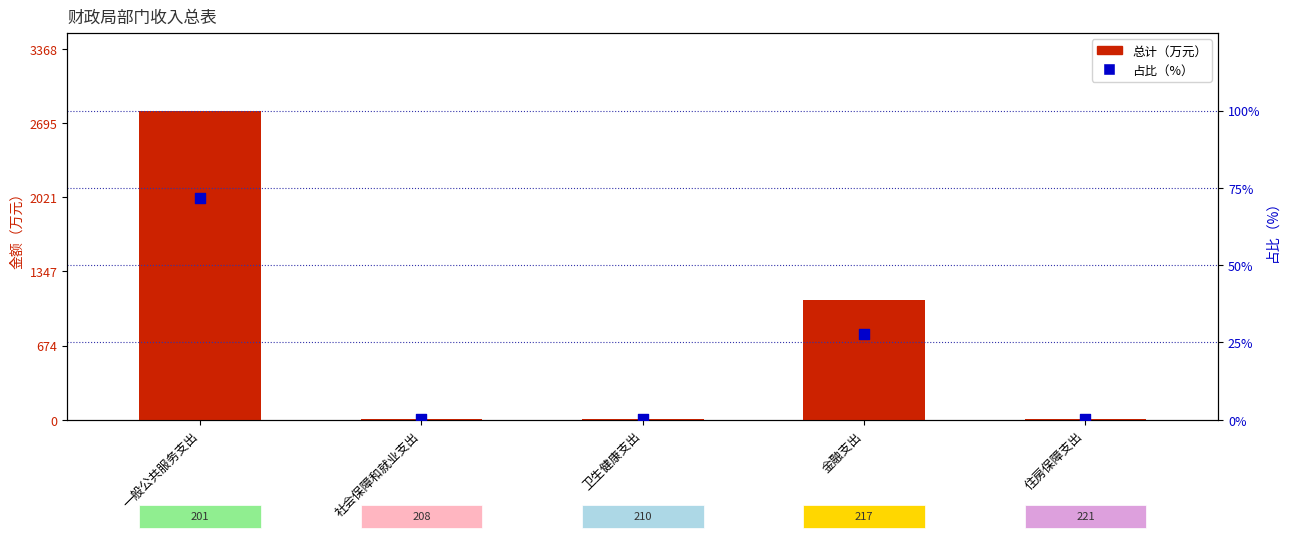

Which series contains the highest Y value?

总计（万元）